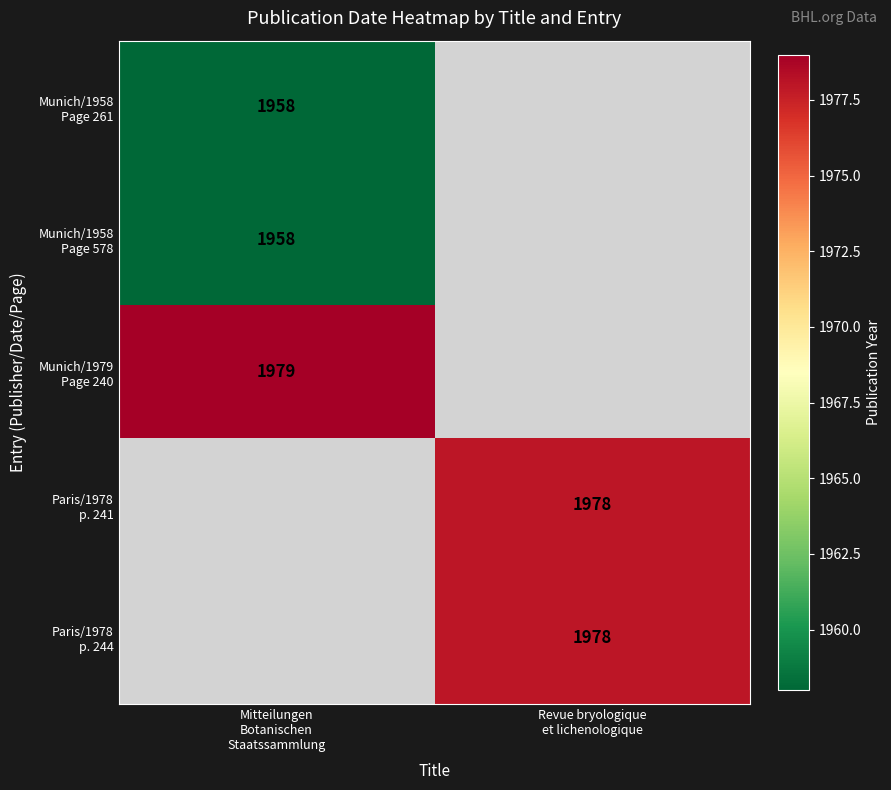

Which series has the widest spread of values?

Munich/1958 Page 261